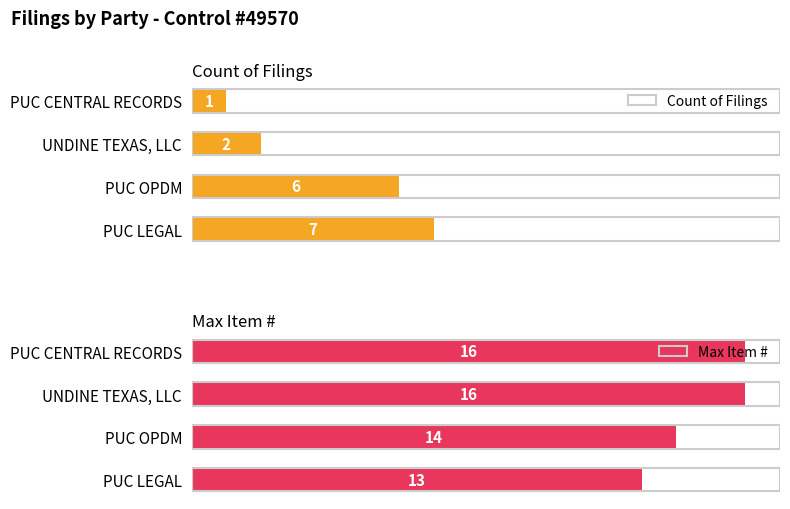

How many Max Item # values are between 14 and 16?

3